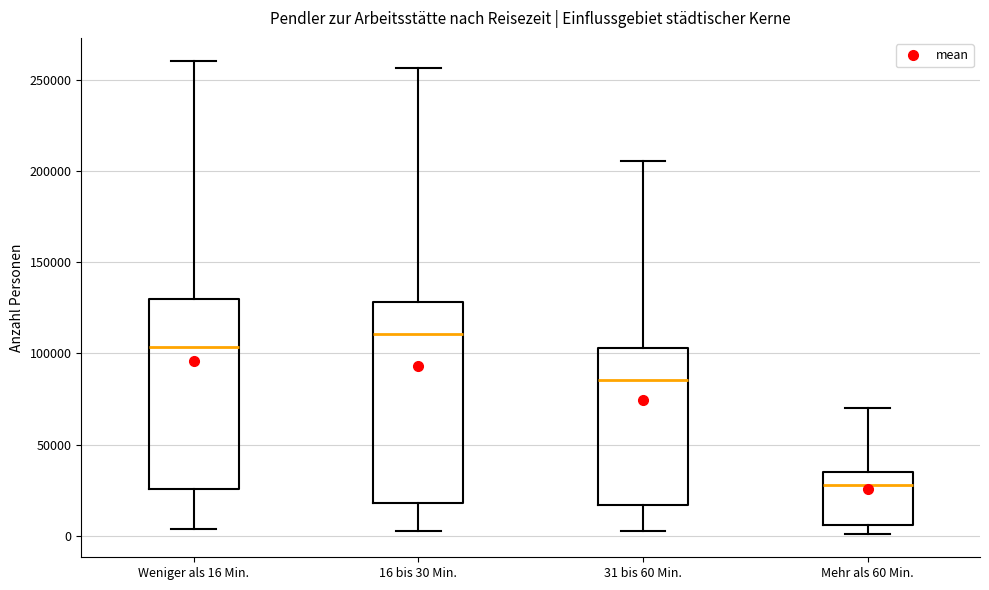

Comparing the boxes themselves (not the whiskers), which one is the tallest?

16 bis 30 Min.